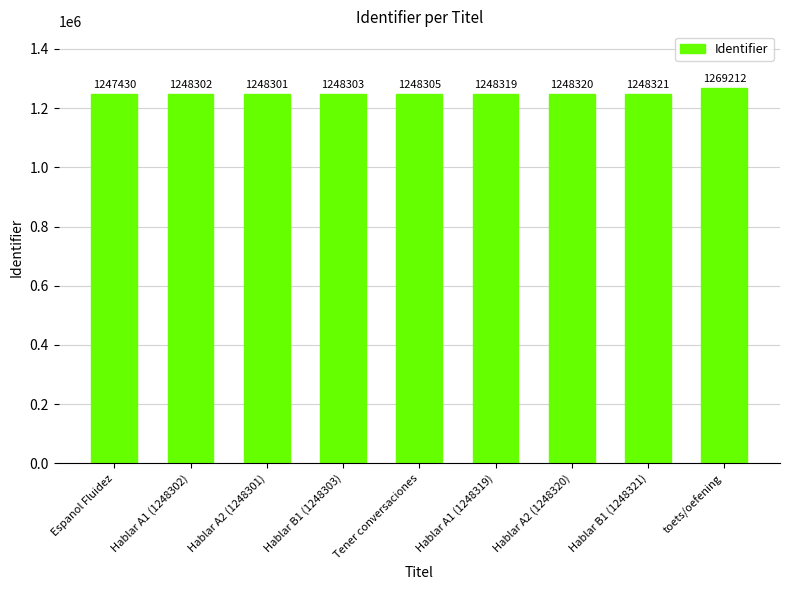

What is the maximum value shown in the chart?

1269212